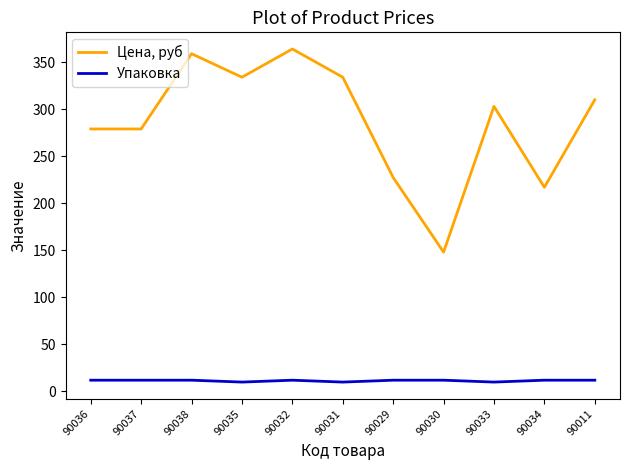

What is the total value across all series at 90034?

229.0